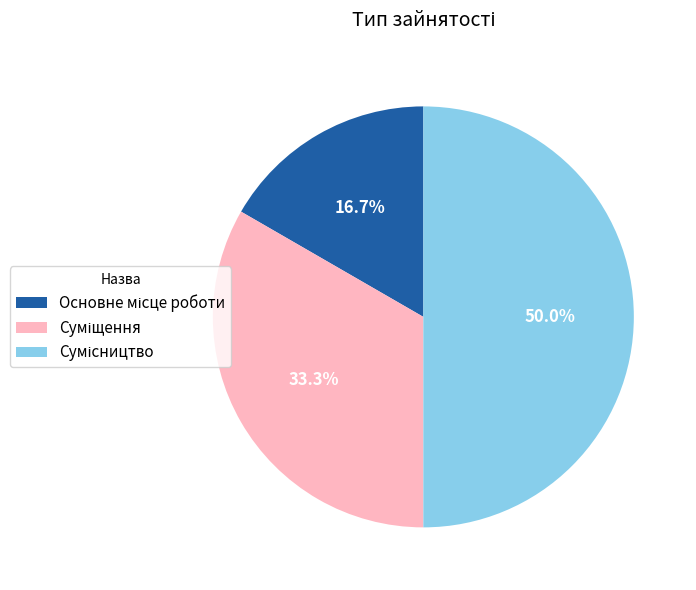

How many slices are in this pie chart?

3